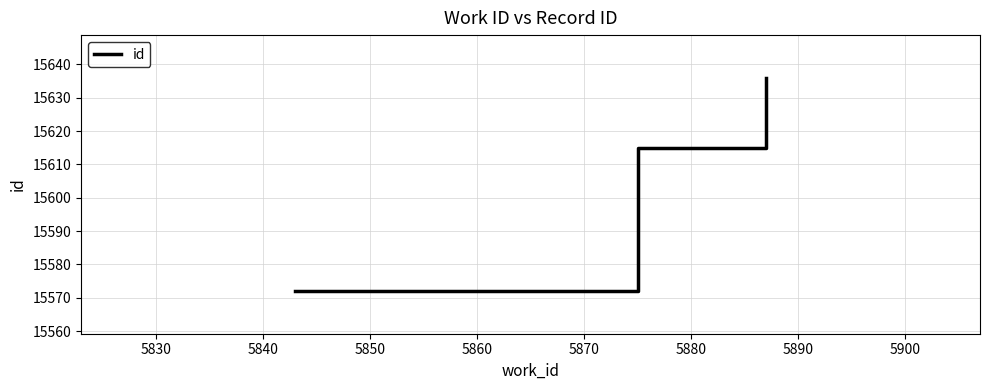

Count the number of categories in the chart.

3